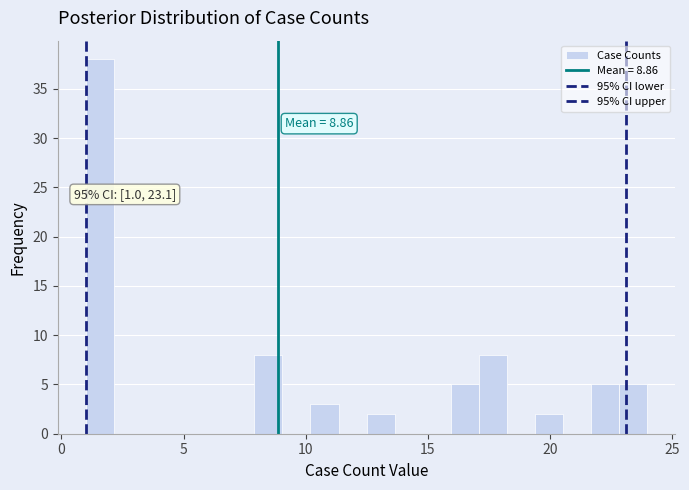

Around what value on the x-axis is the tallest bar? Give the approximate position of its centre, as read against the axis.

1.5